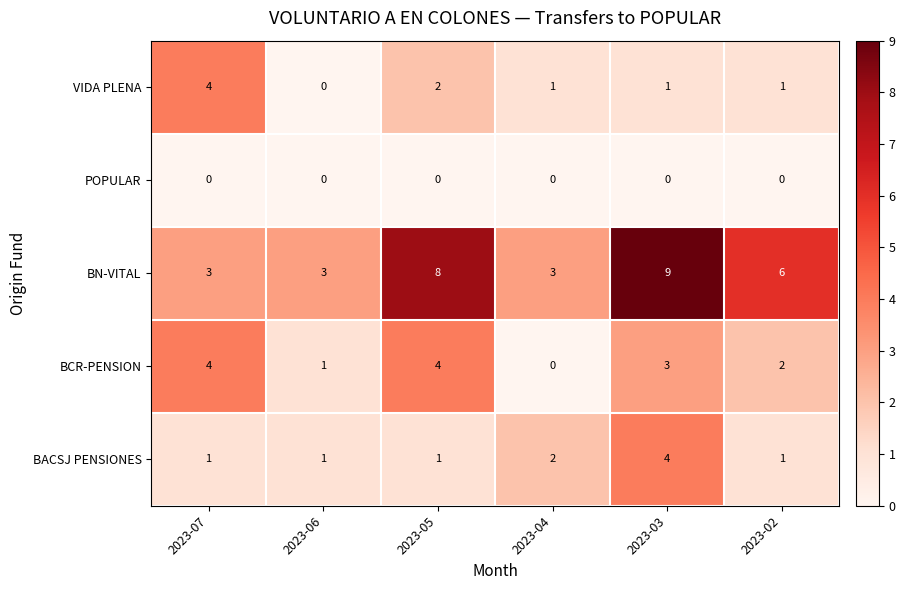

What is the sum of the VIDA PLENA values at 2023-05 and 2023-04?

3